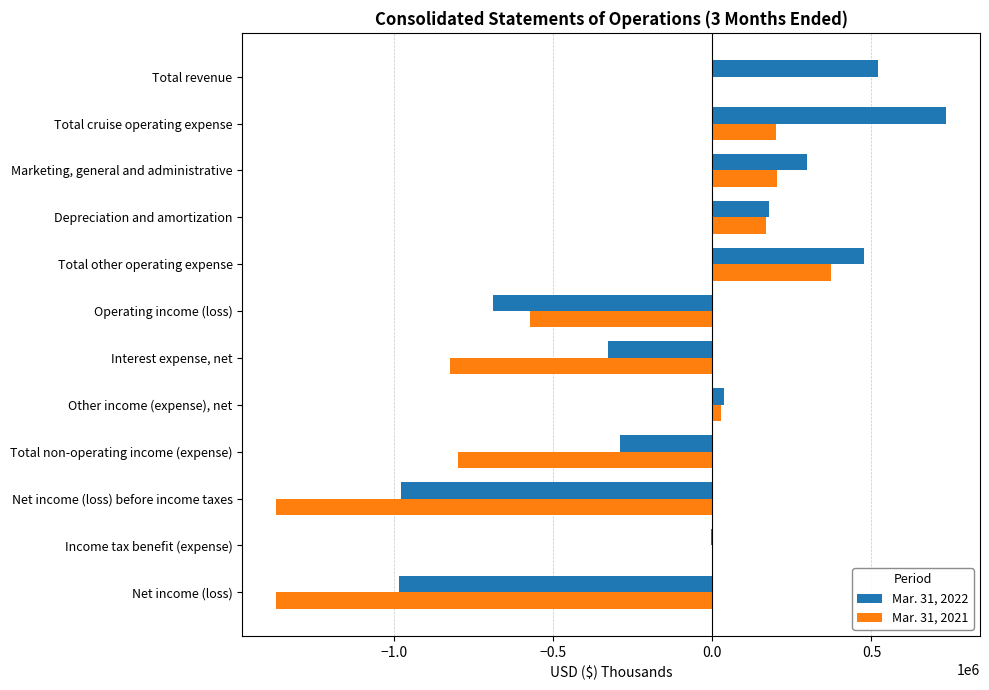

What are all the series names shown in the legend?

Mar. 31, 2022, Mar. 31, 2021